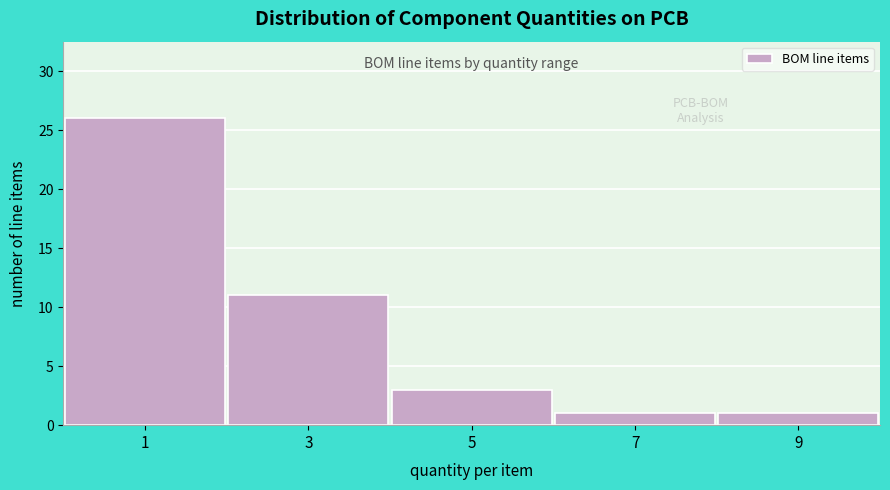

Over which range of the x-axis is the bar tallest?

0 to 2